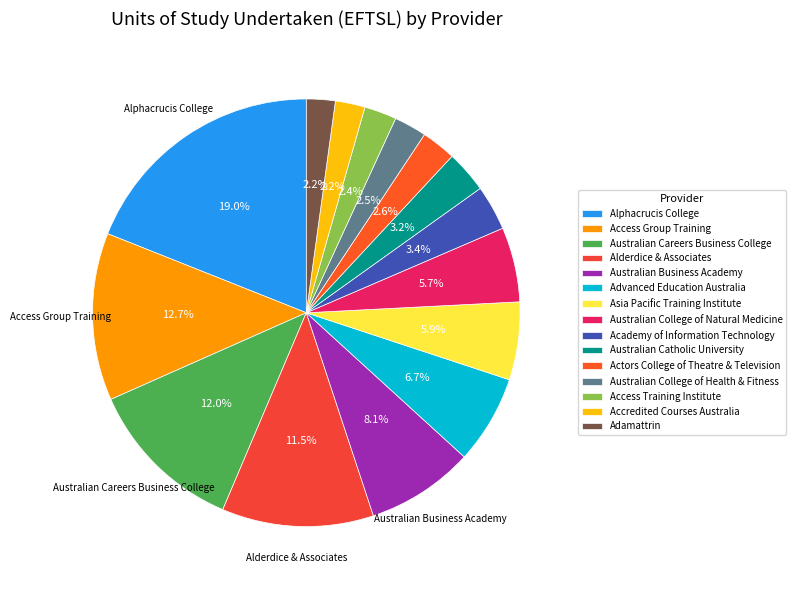

Is there any slice that represents more than half of the pie?

No